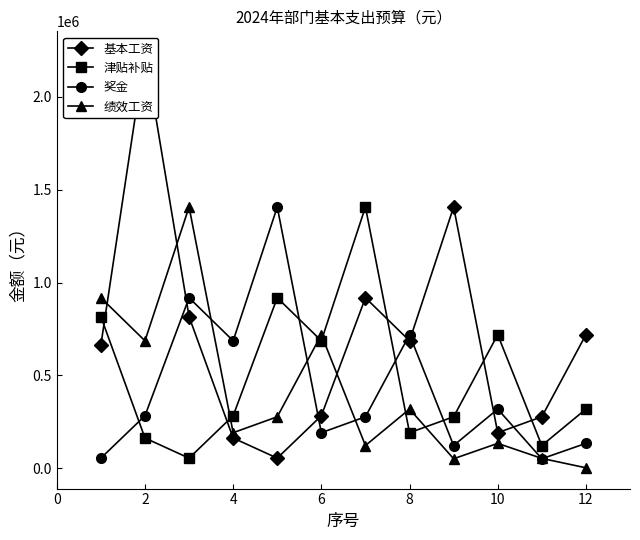

What is the difference between the maximum and minimum values in the 基本工资 series?

2183989.0